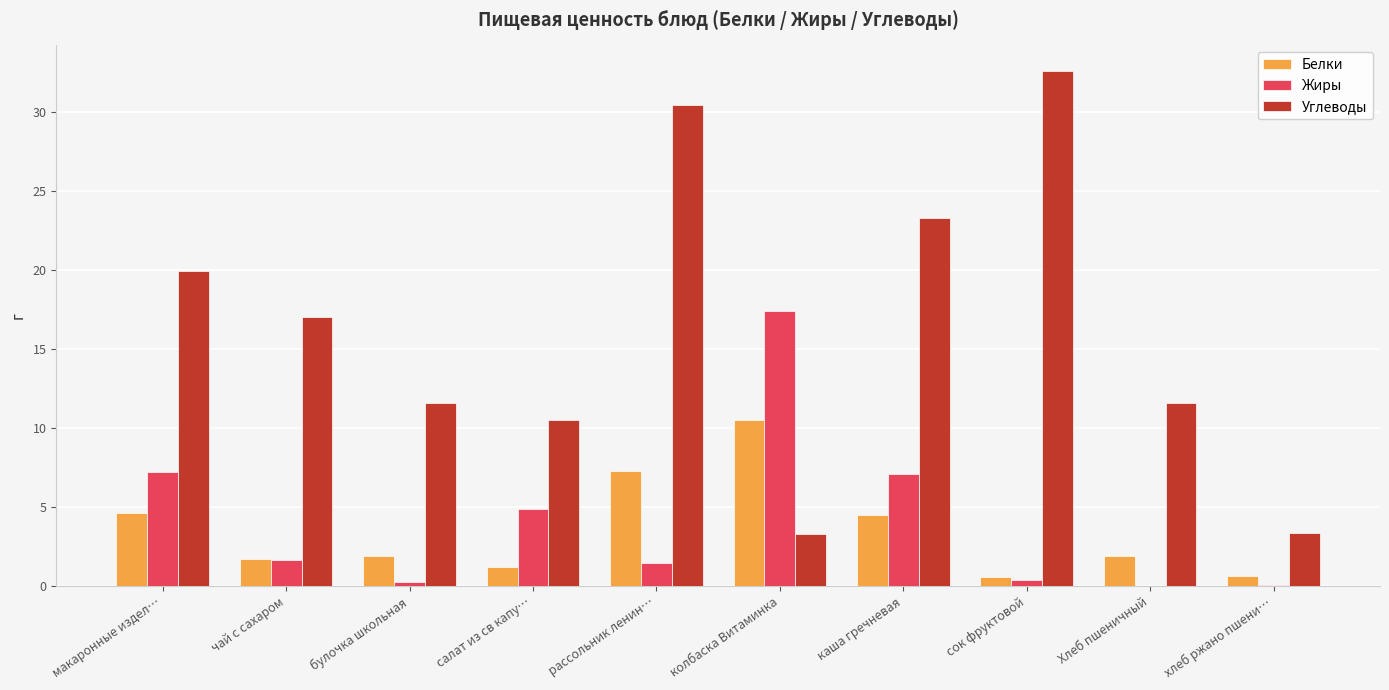

At which category is the sum across all series the highest?

рассольник ленин…